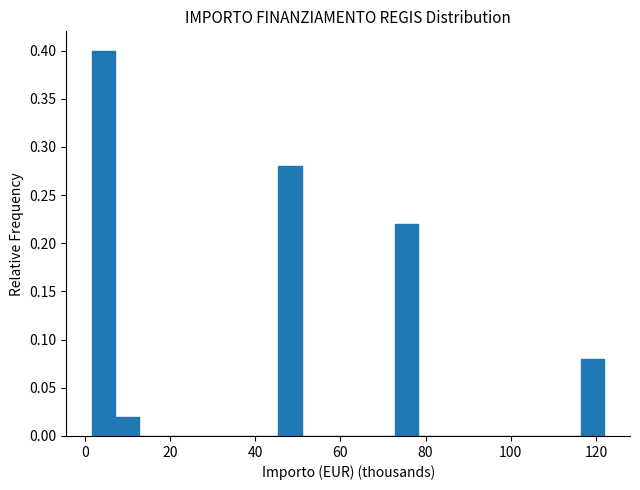

Around what value on the x-axis is the tallest bar? Give the approximate position of its centre, as read against the axis.

4